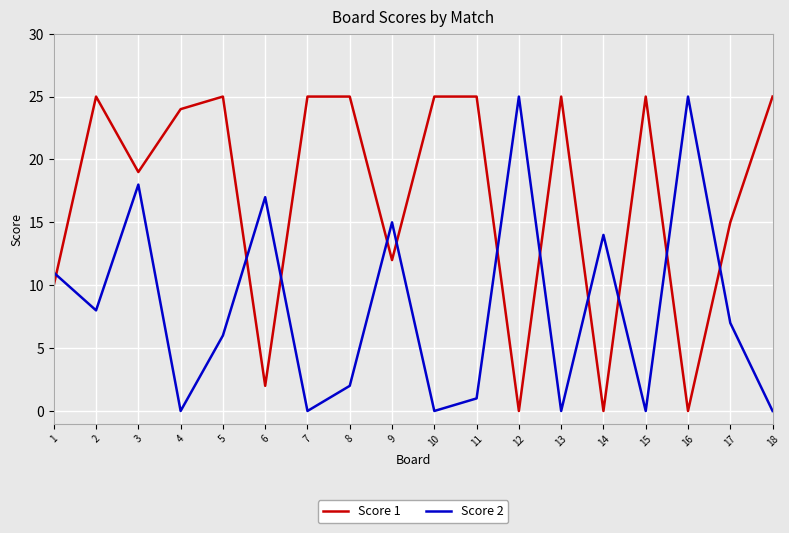

In Score 1, how many points are lower than both neighbors (excluding endpoints)?

6